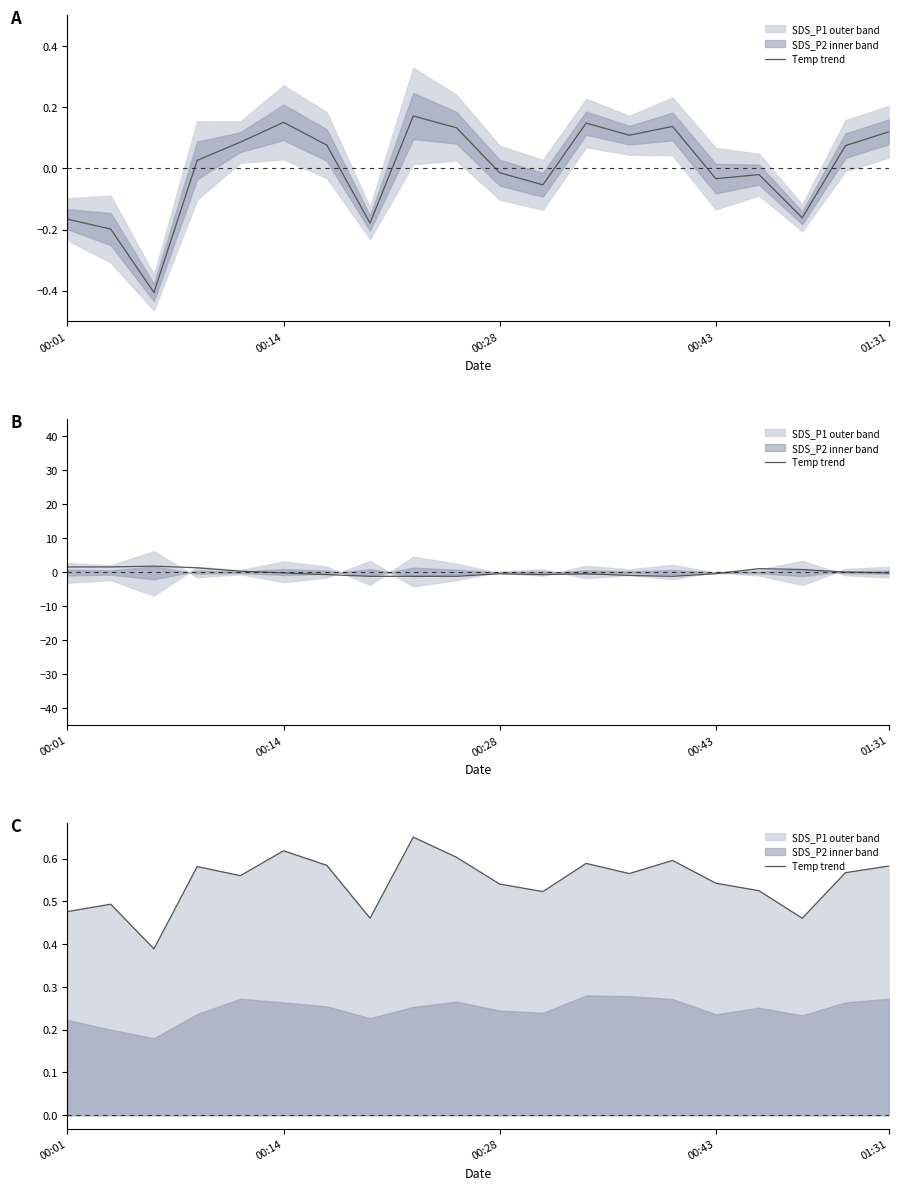

Read the value at 01:31.

0.6